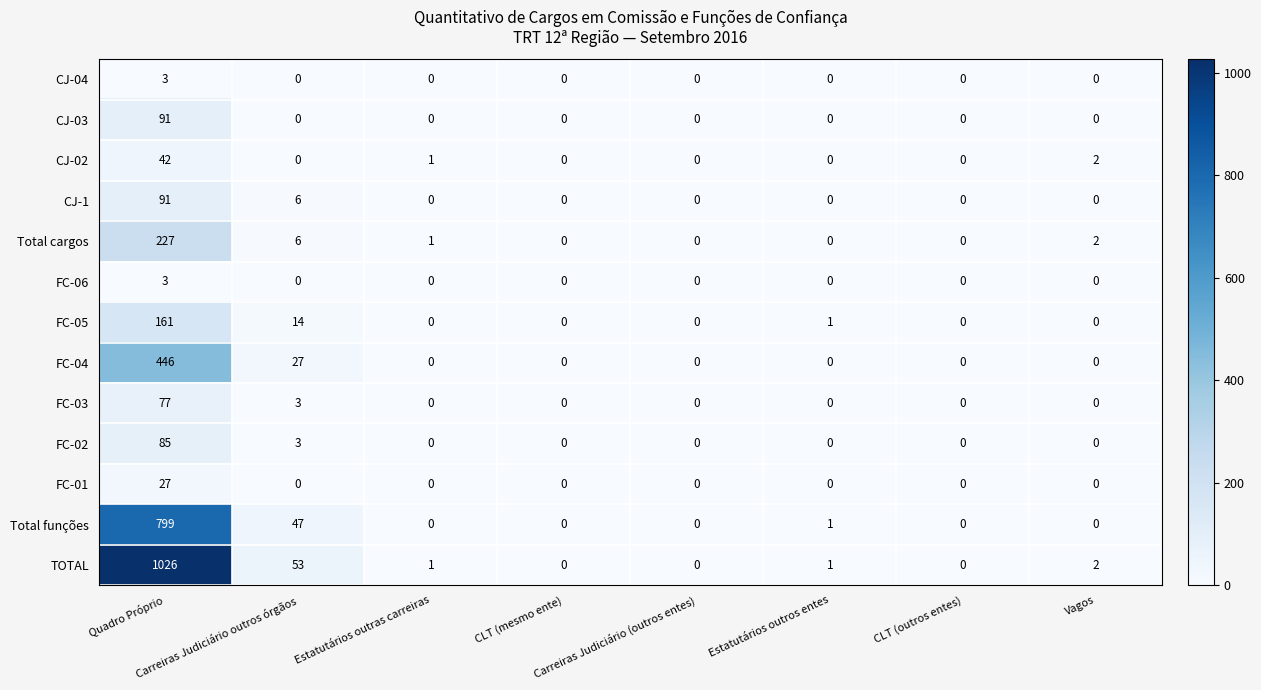

What is the difference between the second highest and second lowest values in the Total funções series?

47